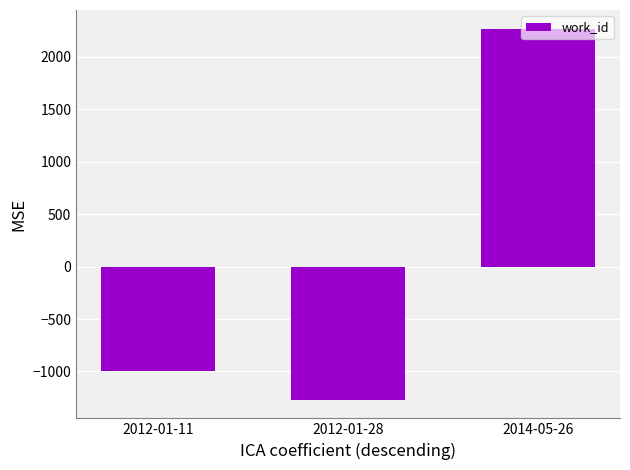

At which label does the data first exceed -997?

2014-05-26